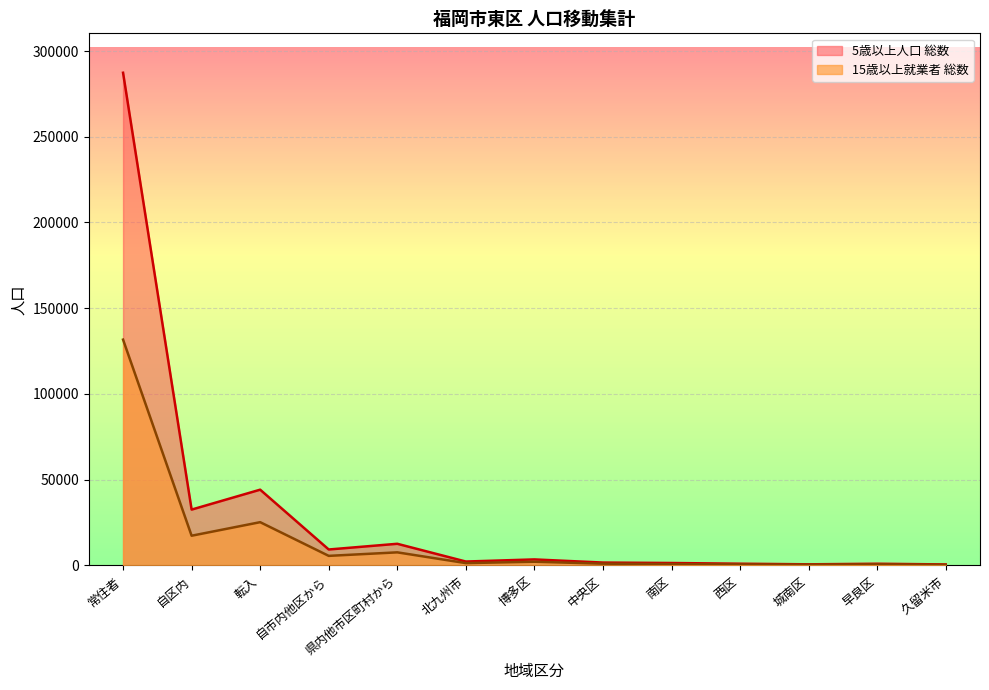

Is it true that 15歳以上就業者 総数 equals 392 at 早良区?

False